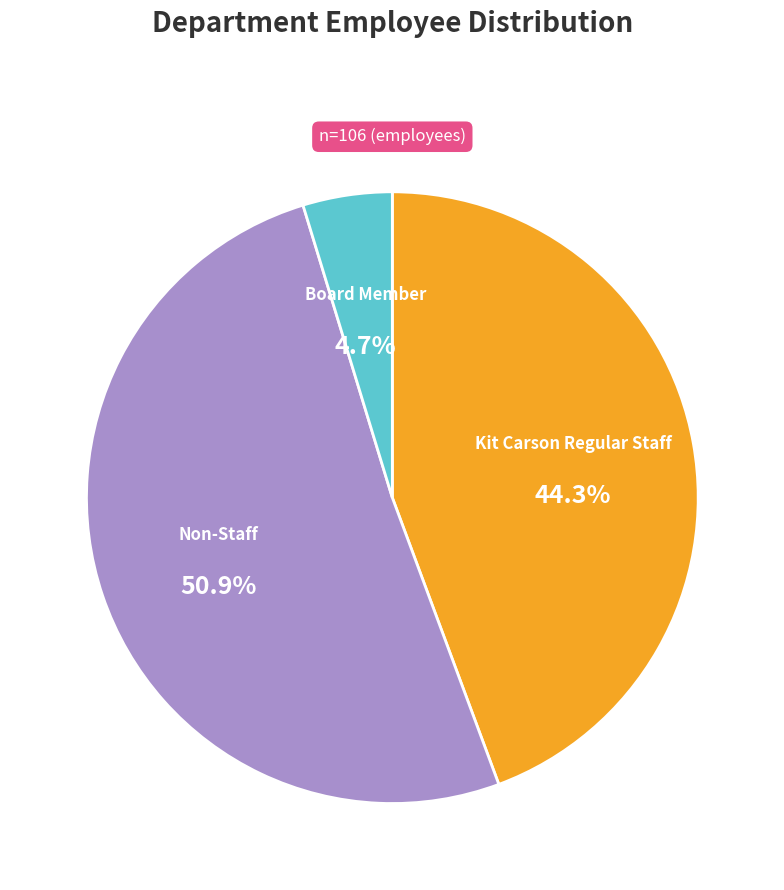

Is there a majority slice in this chart?

Yes